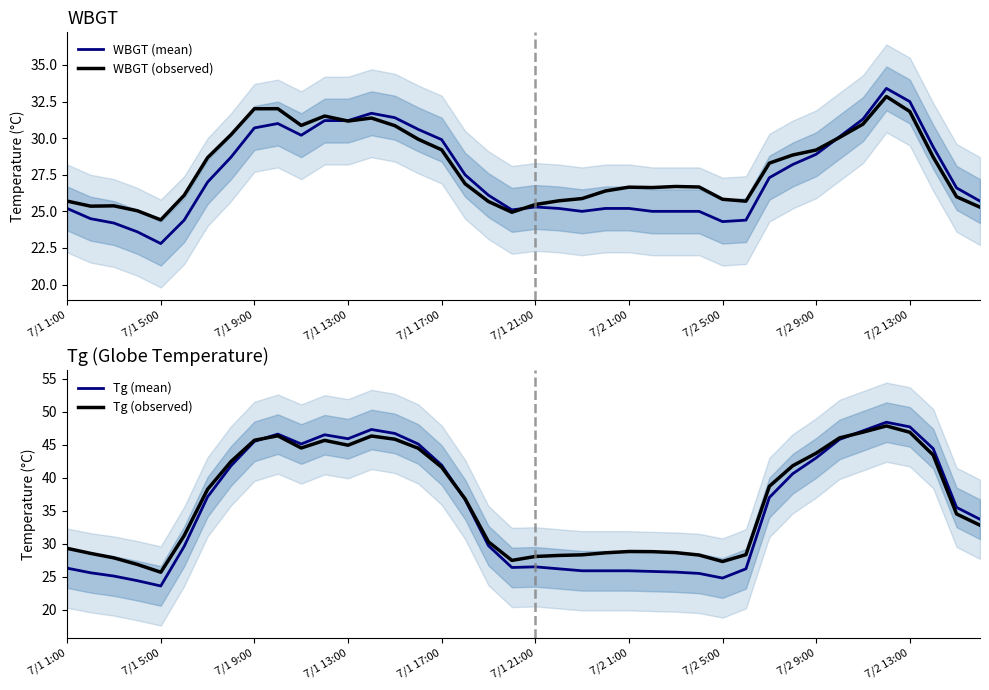

True or false: Tg (observed) and WBGT (mean) cross at least once.

False